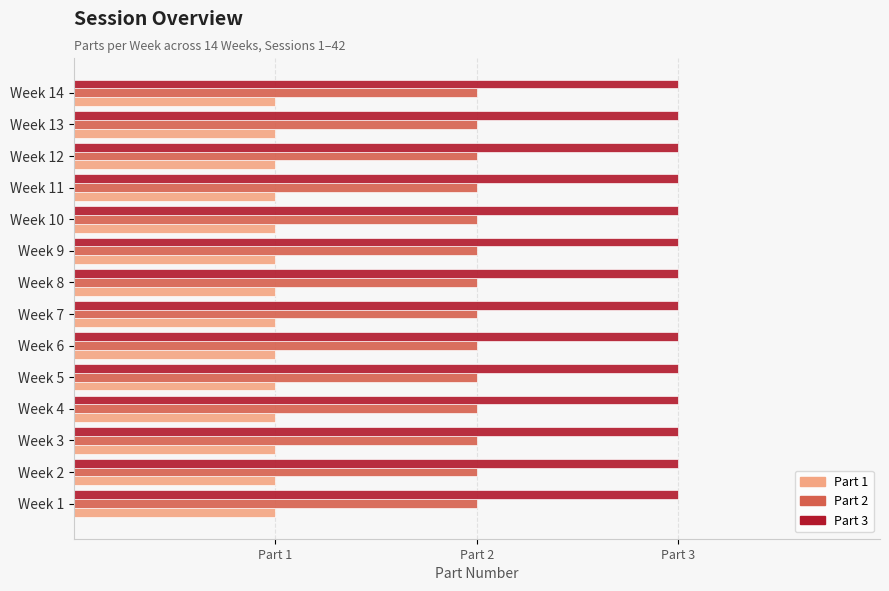

What are all the series names shown in the legend?

Part 1, Part 2, Part 3